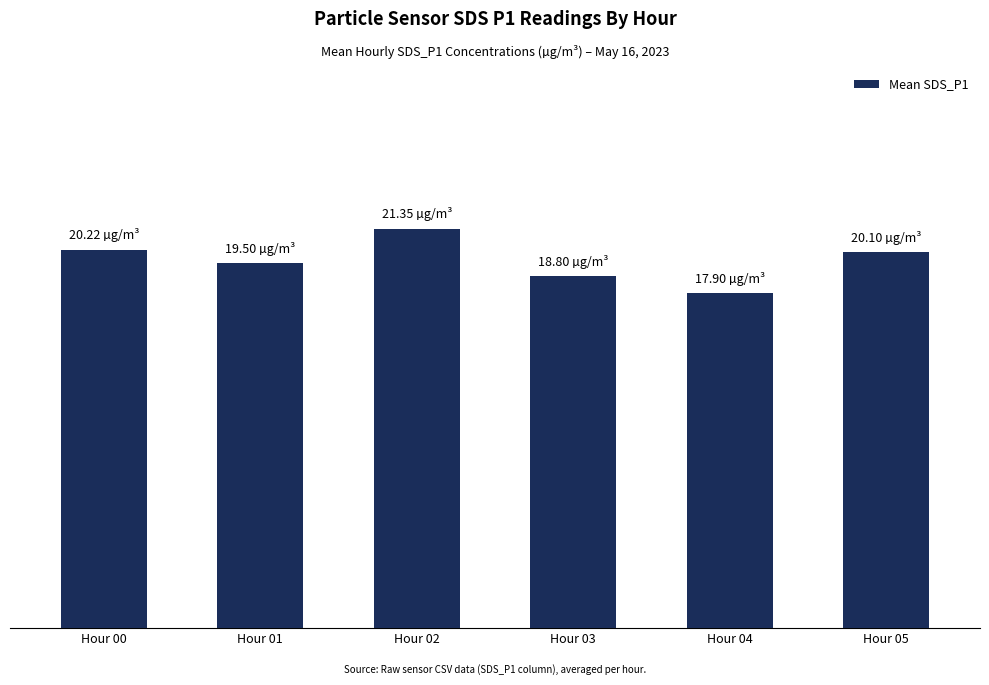

Approximately how many times larger is the value at Hour 05 compared to Hour 00?

1.0